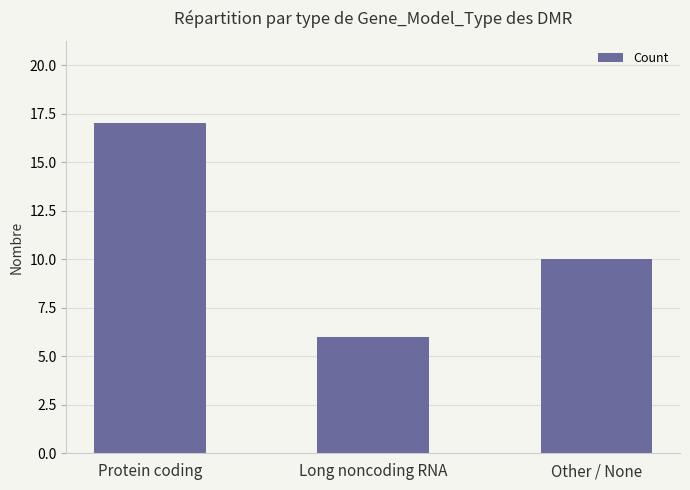

Reading left to right, extract all data points from this chart.

17	6	10